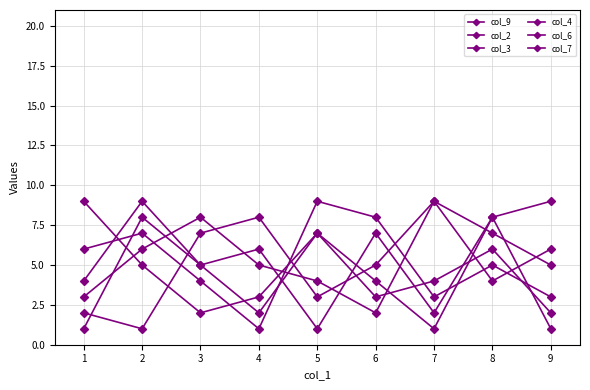

The value of col_3 at 5 is 1. True or false?

False